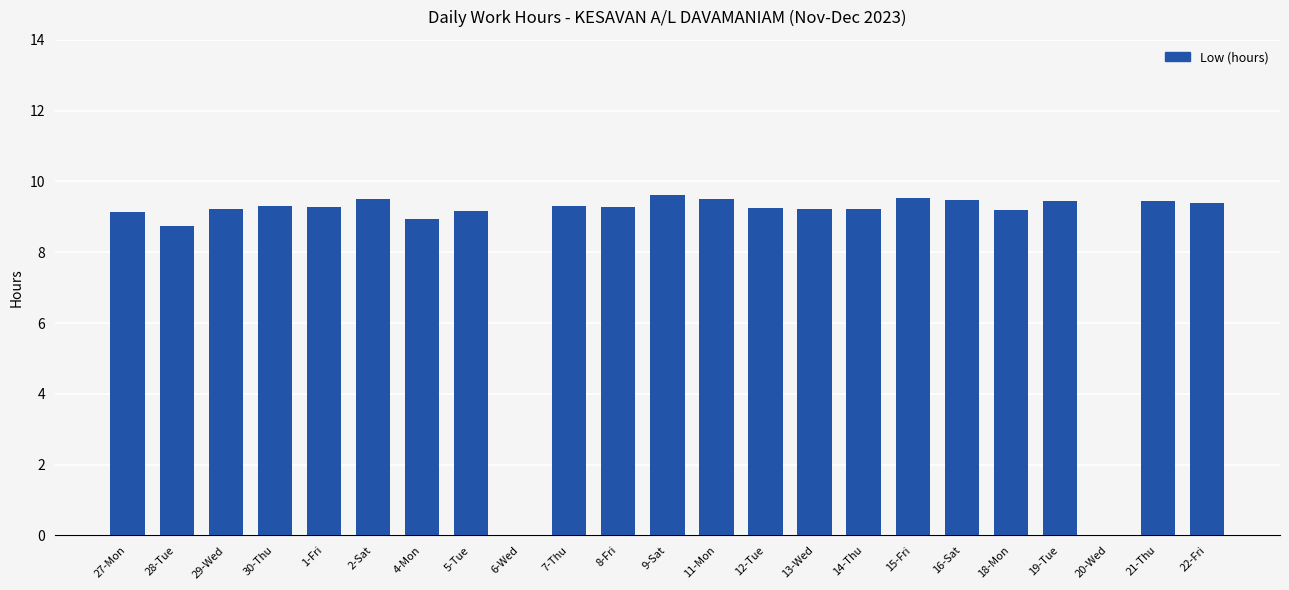

Are the bars horizontal?

No